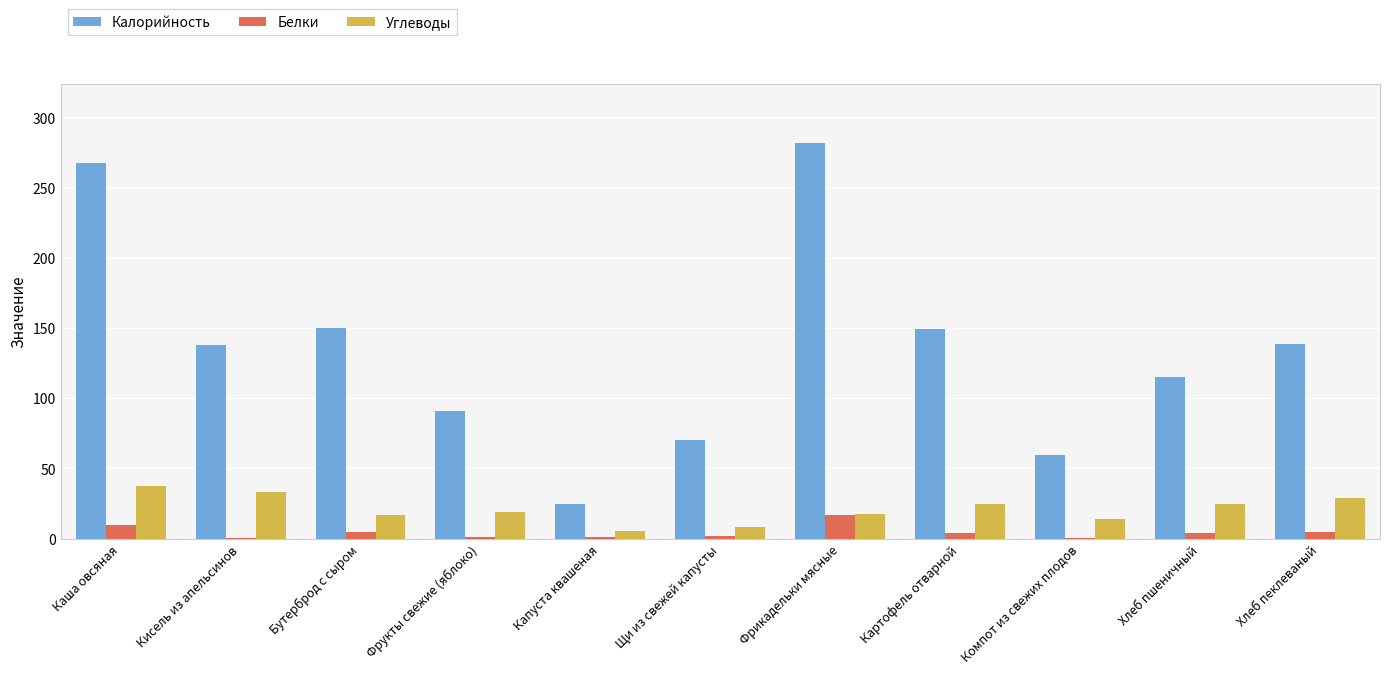

Which label corresponds to the largest value in the chart?

Фрикадельки мясные